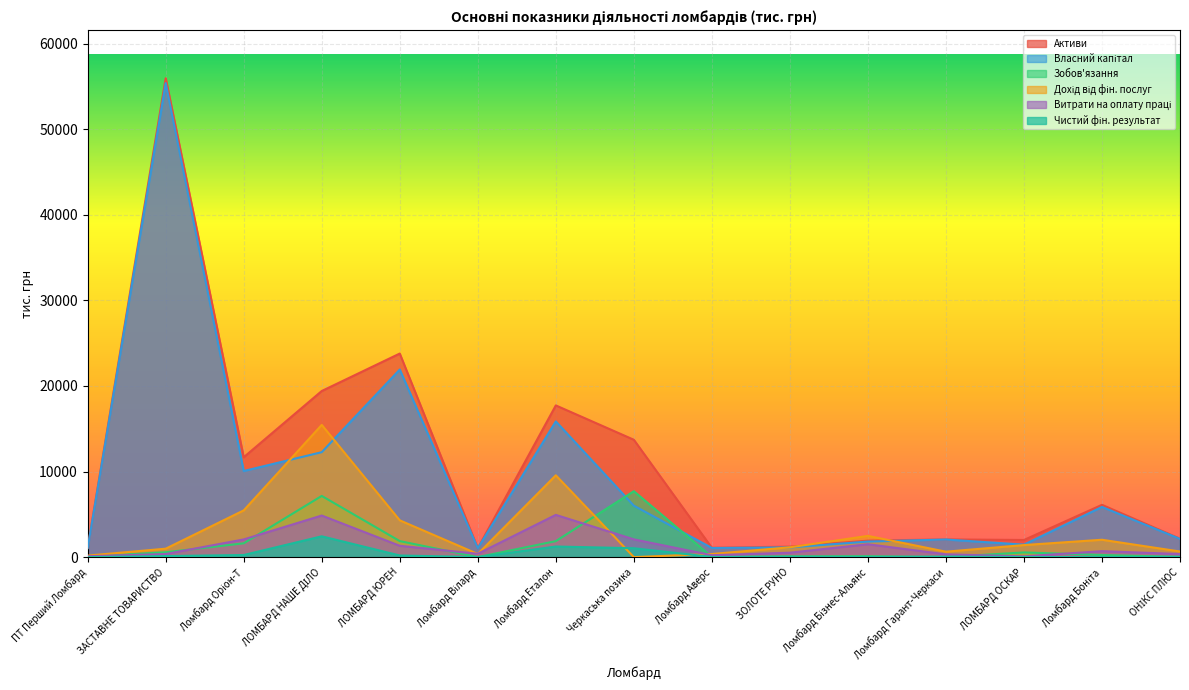

Which has a higher value, ОНІКС ПЛЮС or Ломбард Оріон-Т?

Ломбард Оріон-Т